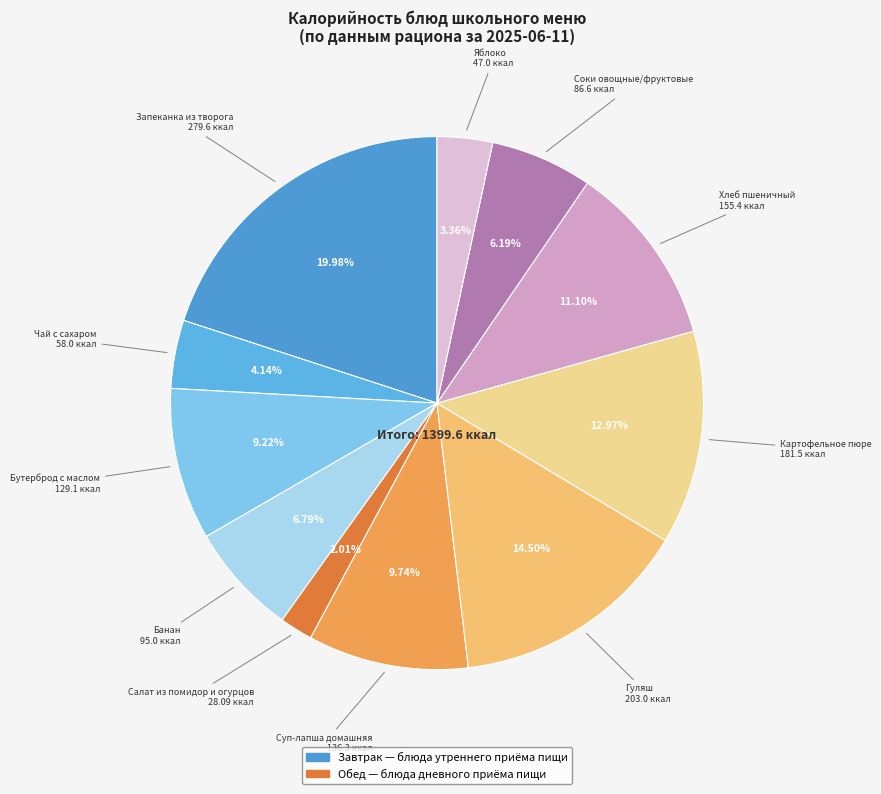

How many segments does this pie chart have?

11